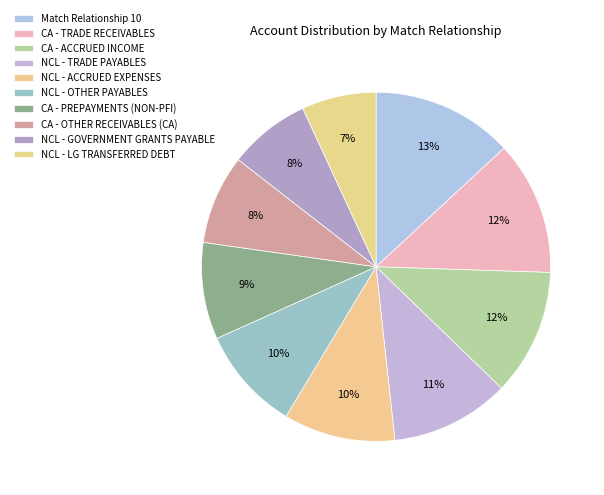

Count the number of slices in the pie.

10